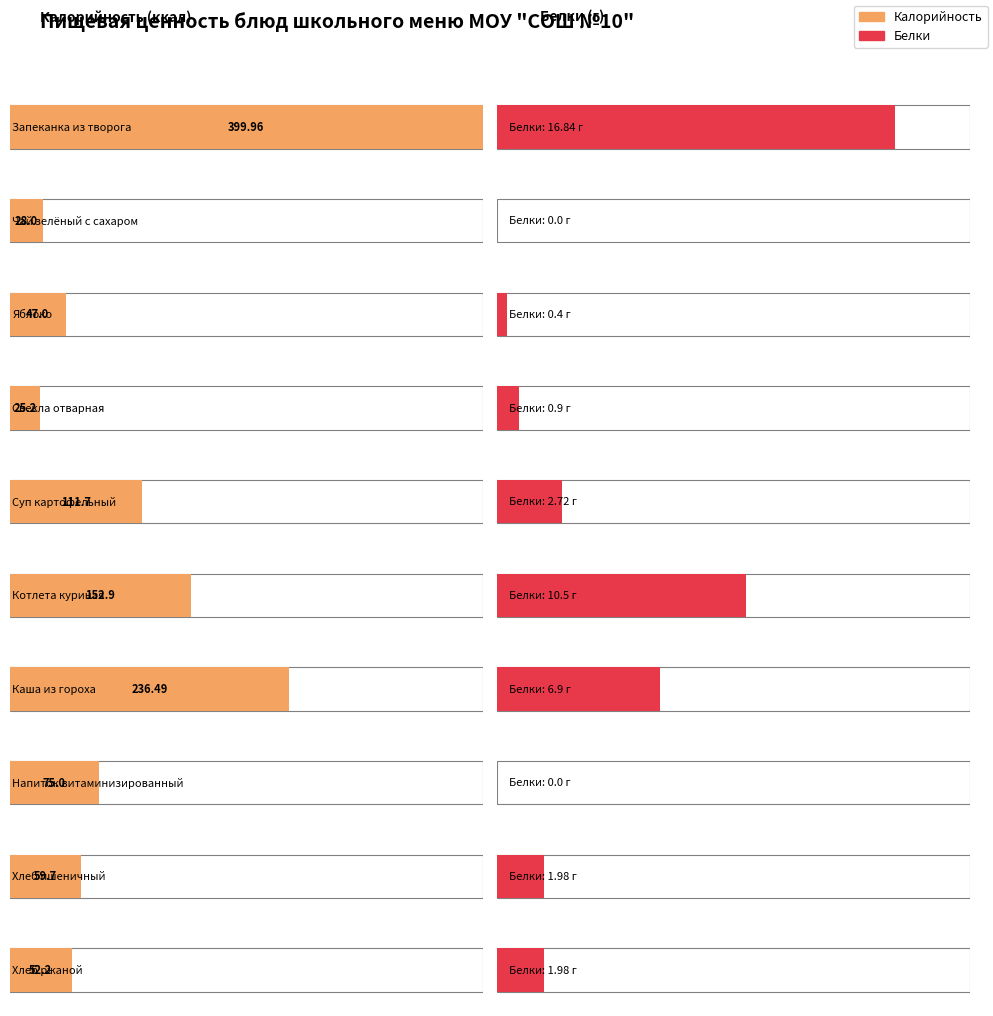

Which series has the widest spread of values?

Калорийность